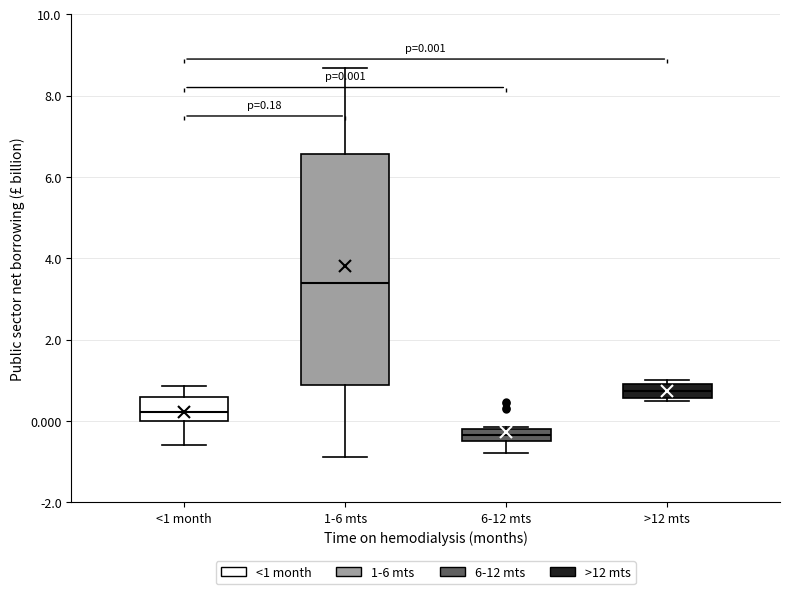

Which box's median line is the highest?

1-6 mts